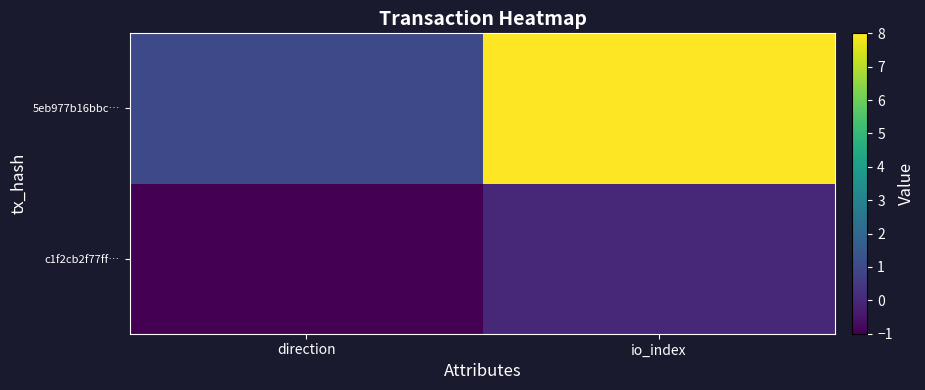

Reading left to right, transcribe all the data shown in this chart.

c1f2cb2f77ff…: direction=-1	io_index=0
5eb977b16bbc…: direction=1	io_index=8